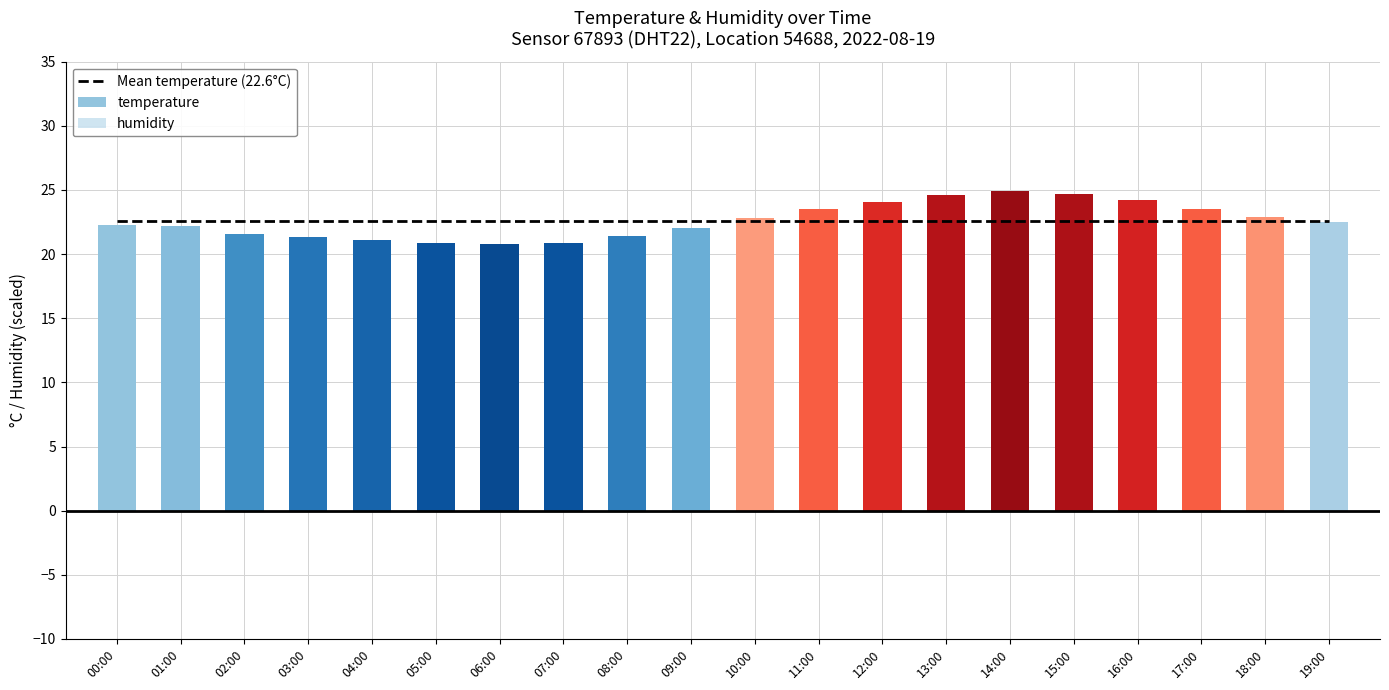

What are all the series names shown in the legend?

temperature, humidity, mean_temp